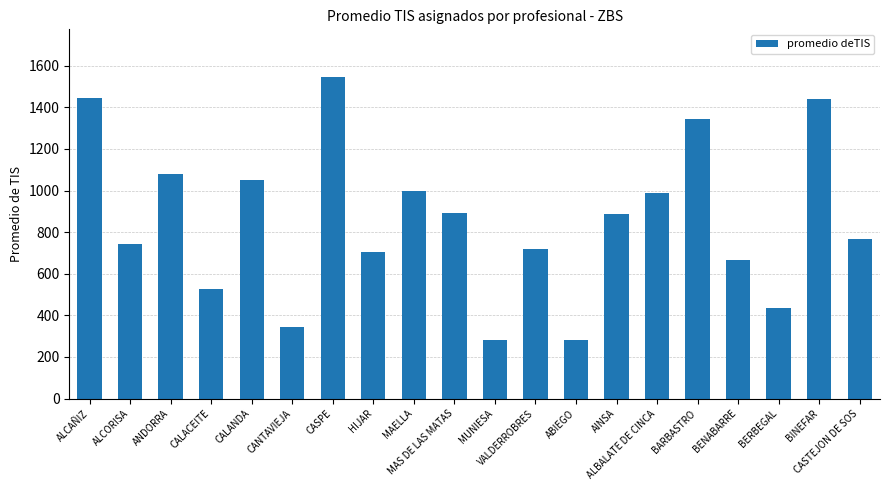

True or false: the data shows 130.0 at MUNIESA.

False